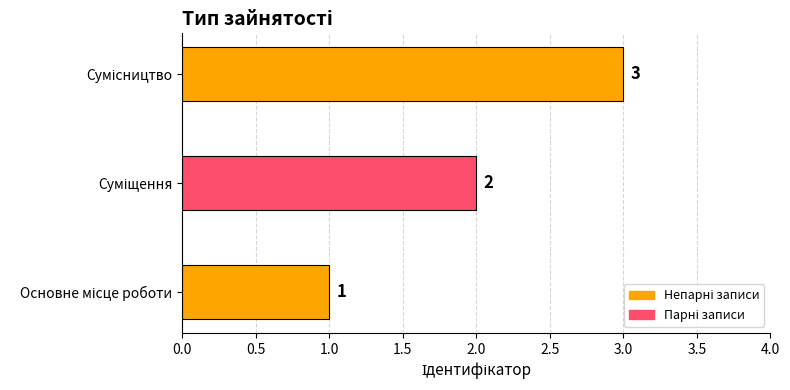

What is the smallest value displayed?

1